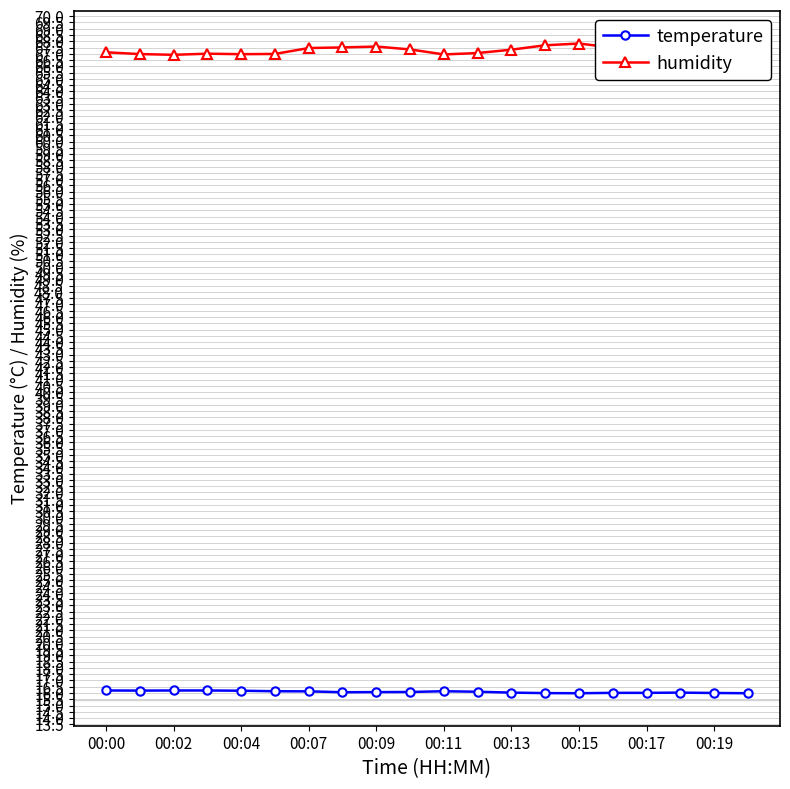

Does the chart display data point markers on the line(s)?

Yes